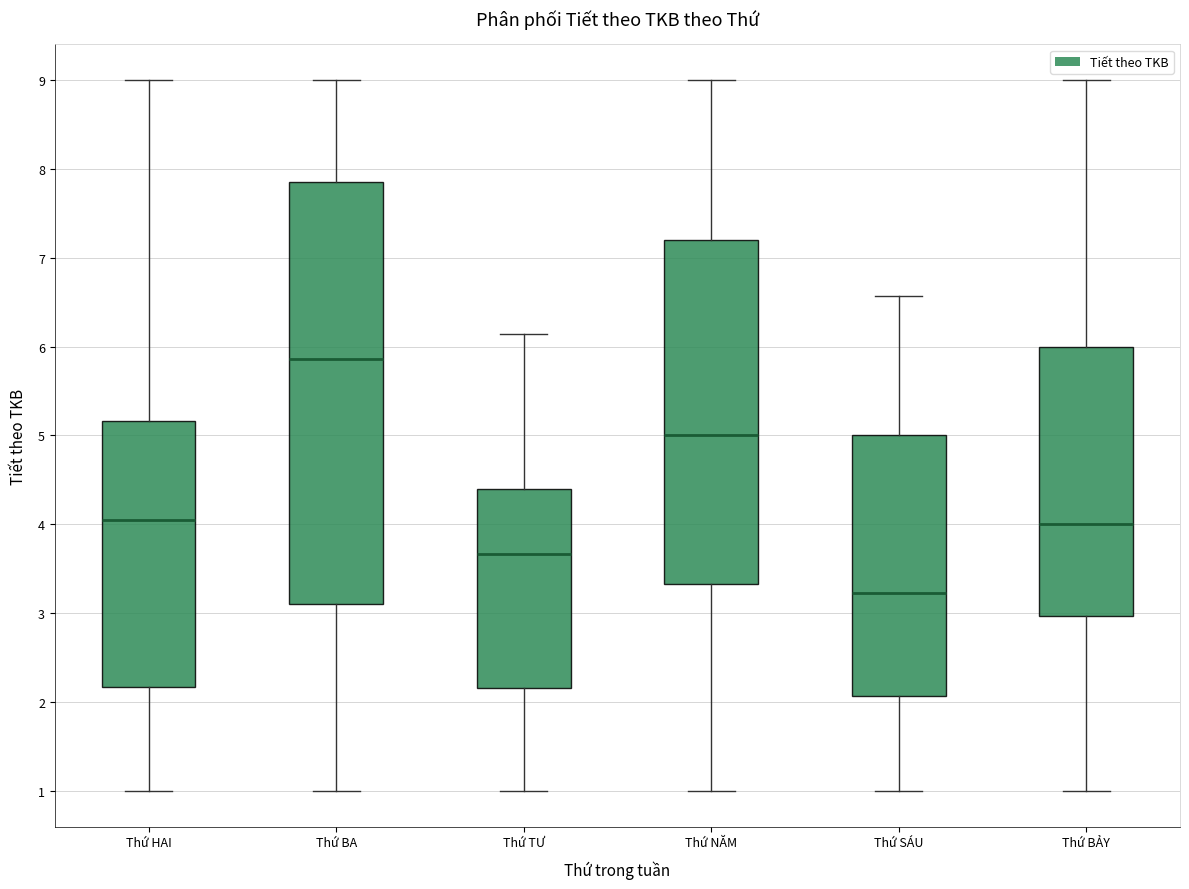

Where does the median line of the box for Thứ HAI sit on the y-axis? The values are not printed on the chart, so give them approximately, as read against the axis.

4.1